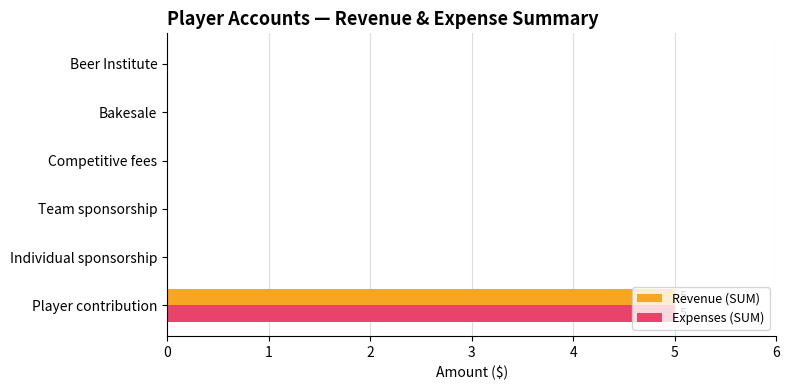

True or false: Revenue (SUM) has a value of -3 at Competitive fees.

False